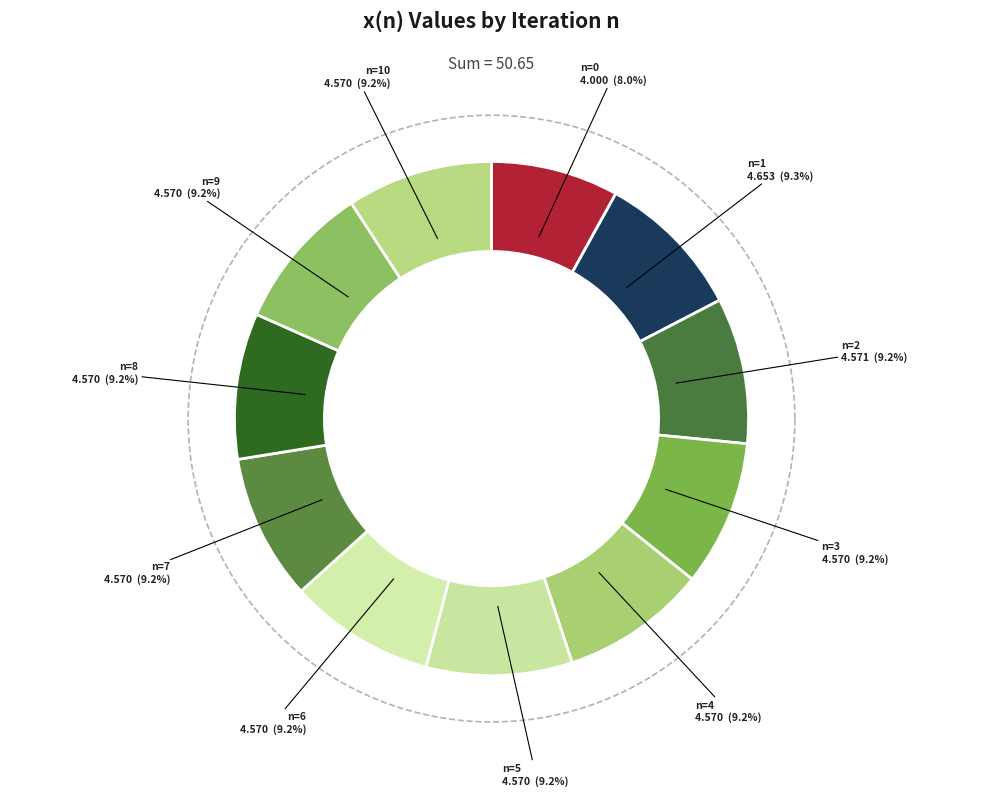

To the nearest percent, what portion does 2 represent?

9%